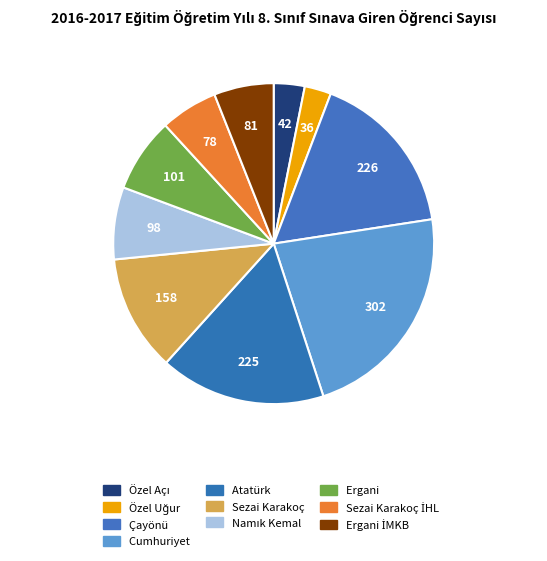

How many segments does this pie chart have?

10